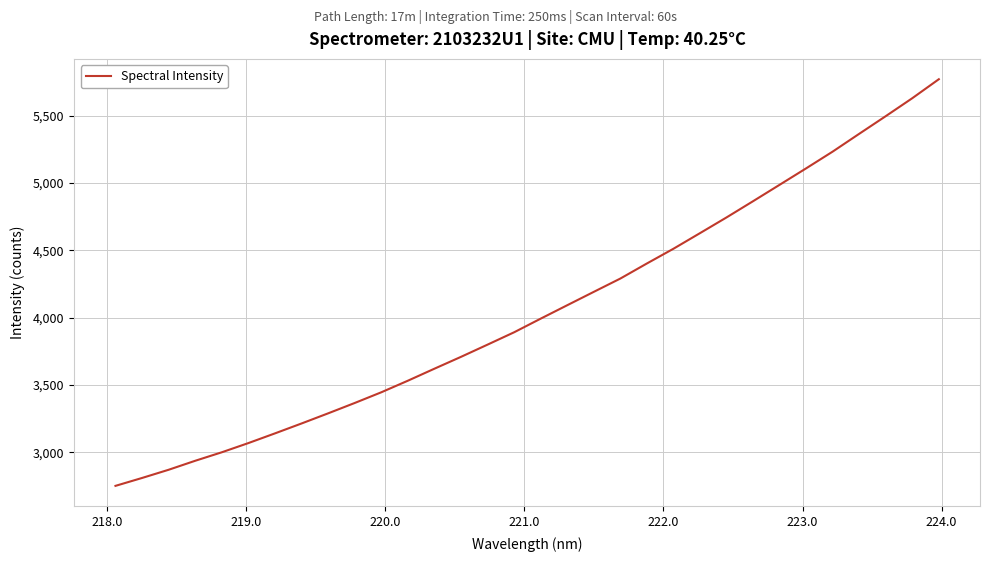

What is the difference between the maximum and minimum values?

3019.6